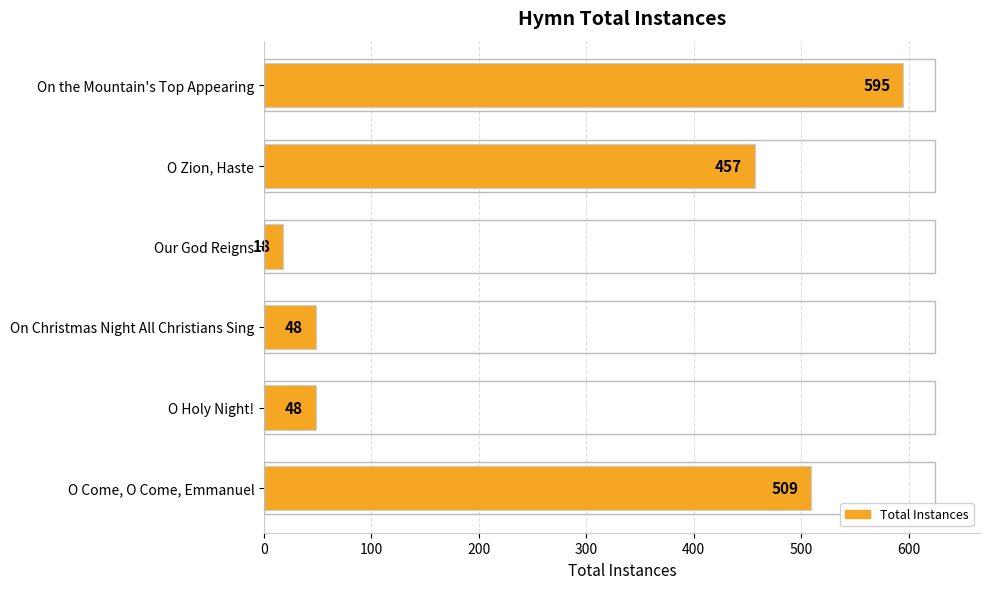

What is the difference between the maximum and minimum values?

577